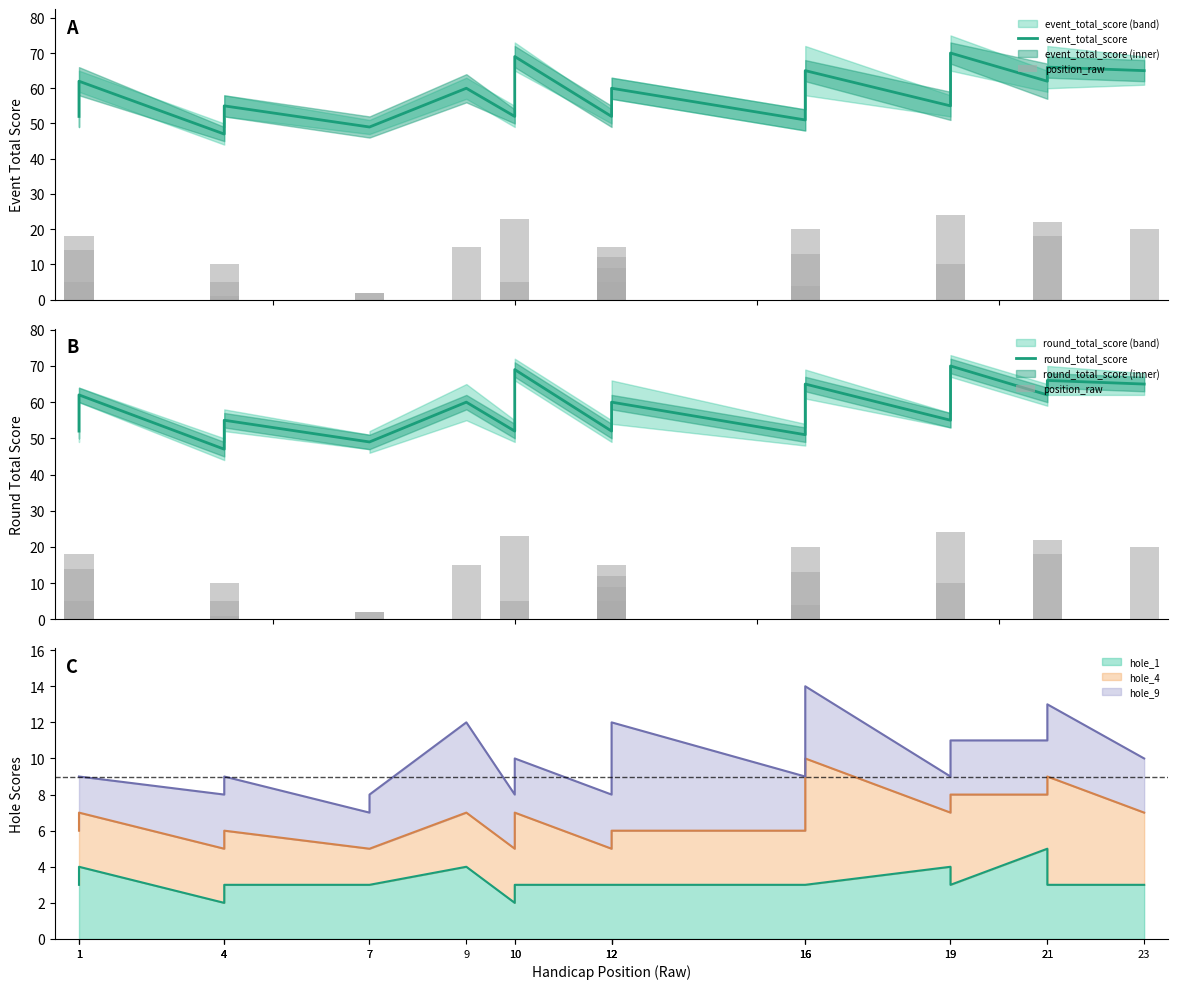

Which category has the lowest value across all series?

4